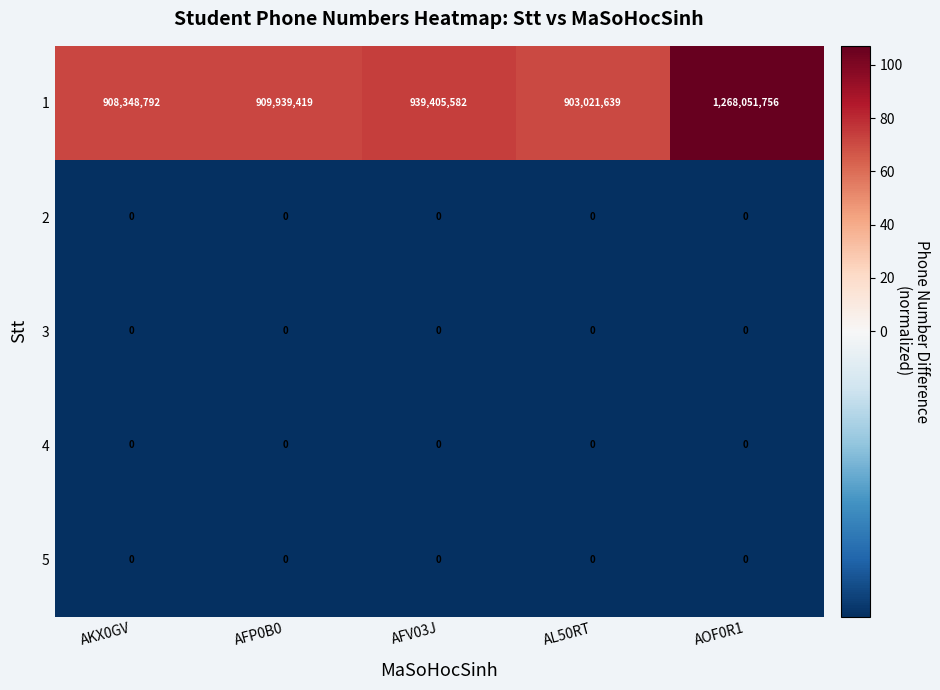

What is the spread (max minus min) of values at AFV03J?

939405582